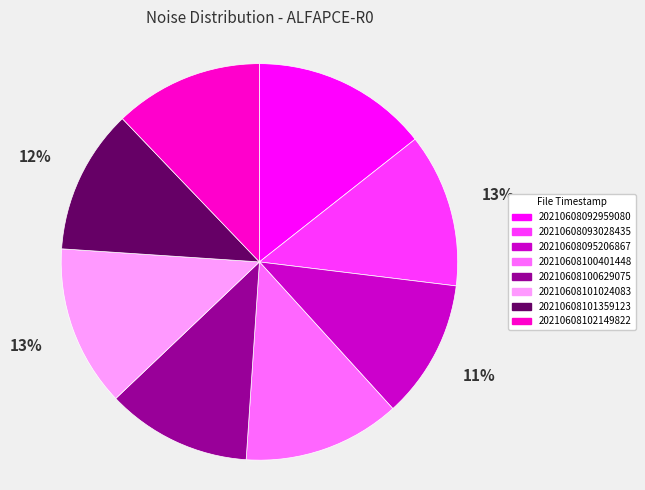

Is 20210608100629075 the majority of the pie?

No